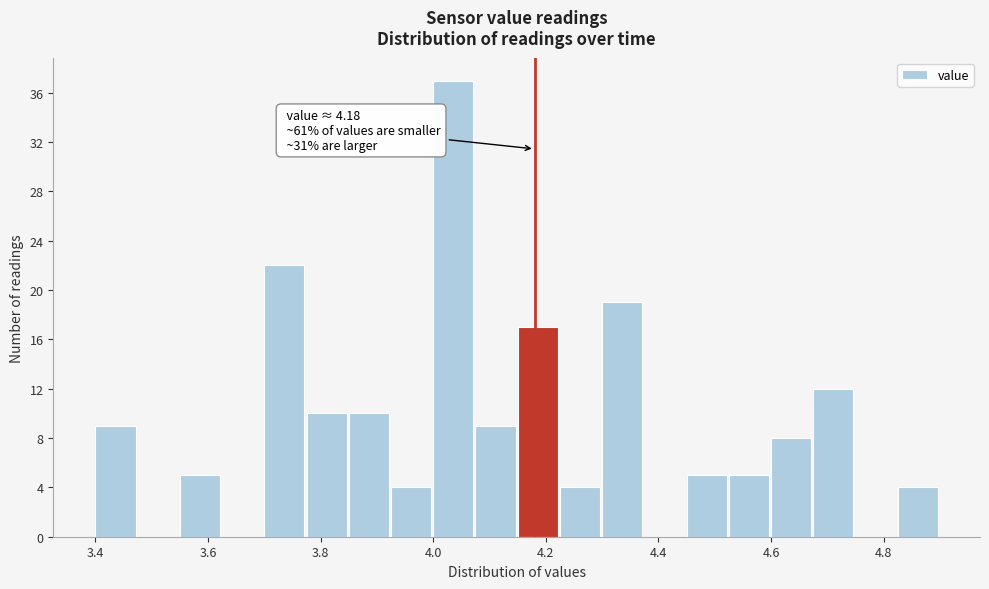

Around what value on the x-axis is the tallest bar? Give the approximate position of its centre, as read against the axis.

4.04